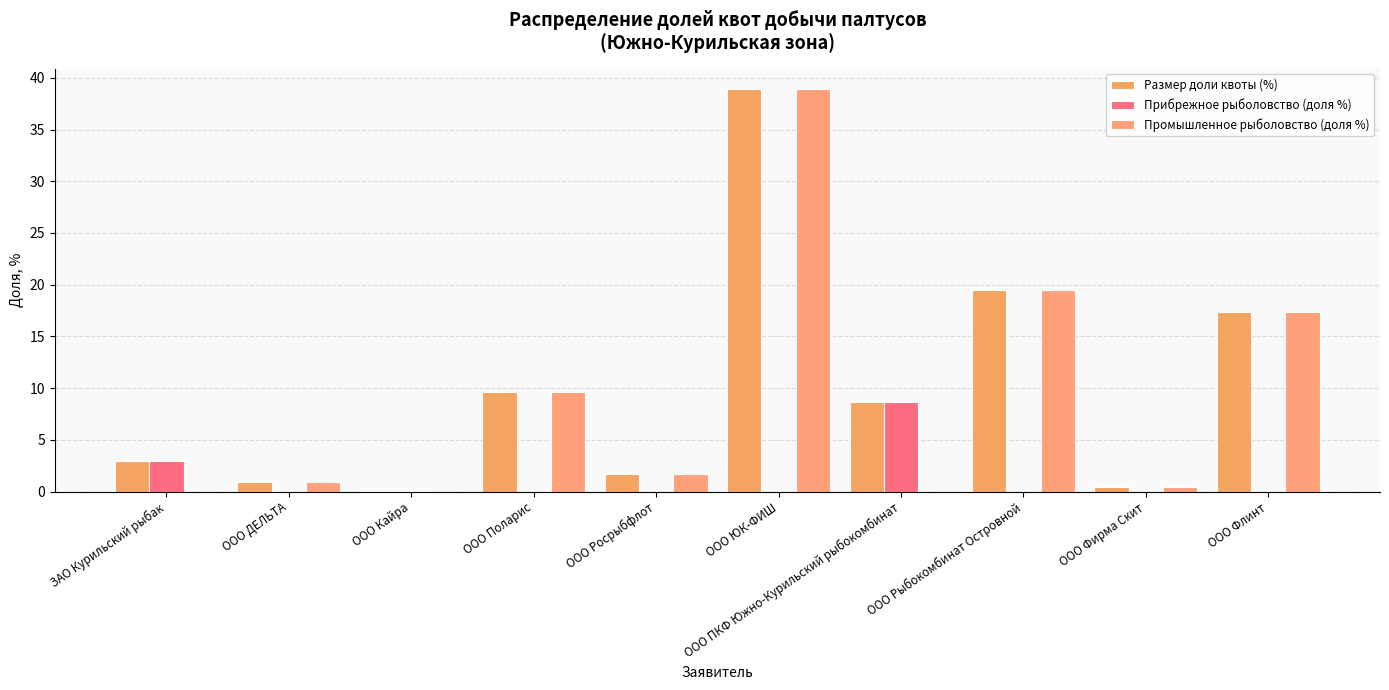

Count the number of data series in this chart.

3